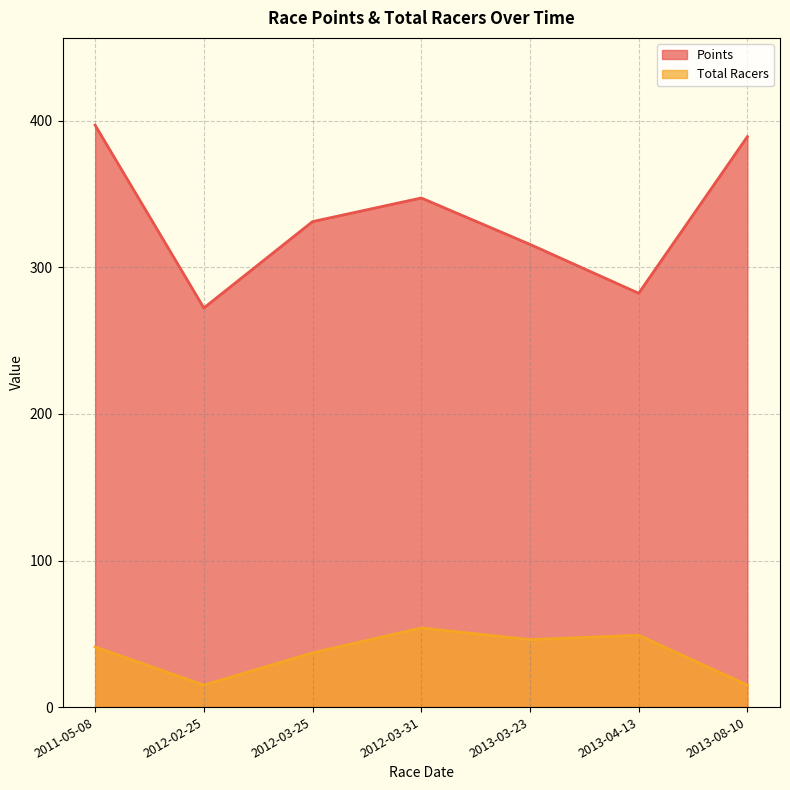

True or false: Points and Total Racers intersect in this chart.

False